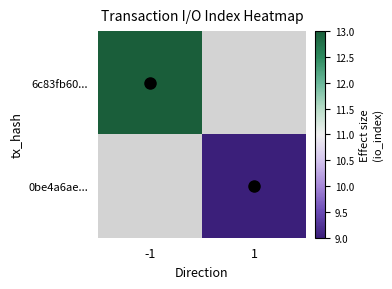

Rank the series by their maximum value, from highest to lowest.

6c83fb60..., 0be4a6ae...